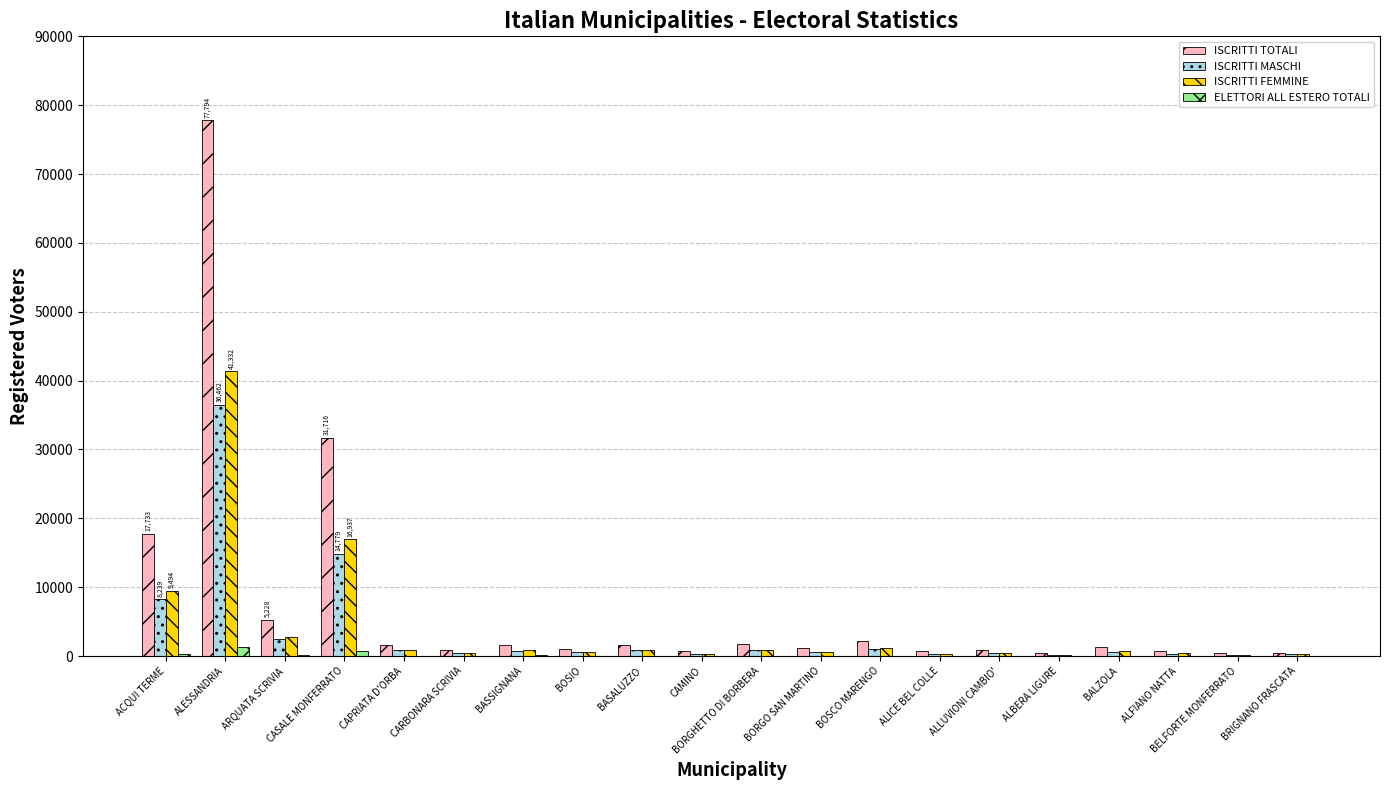

Is the value of ISCRITTI FEMMINE at CASALE MONFERRATO greater than the value of ELETTORI ALL ESTERO TOTALI at ALFIANO NATTA?

Yes